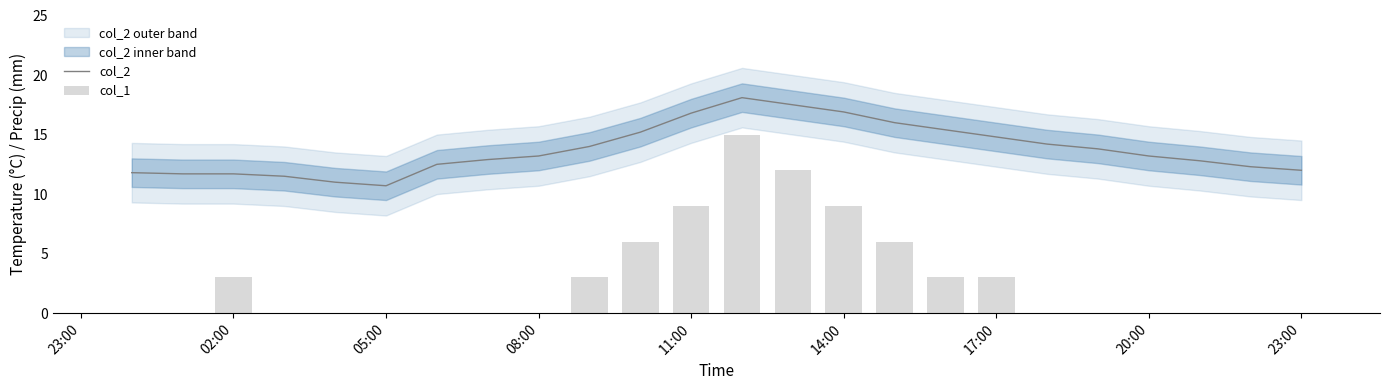

Where does the col_2 series first go above 13?

08:00